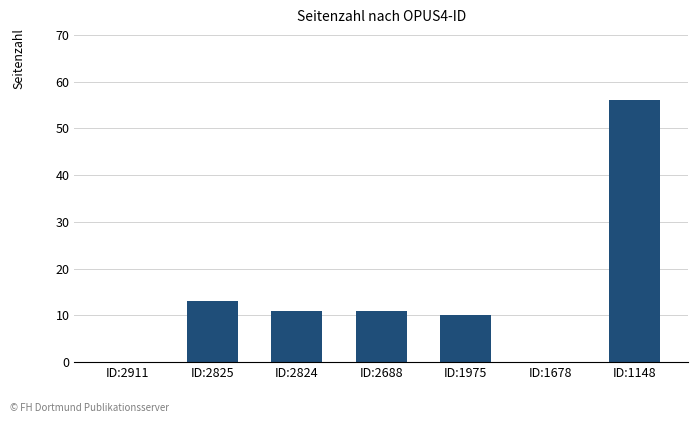

Reading left to right, extract all data points from this chart.

0	13	11	11	10	0	56